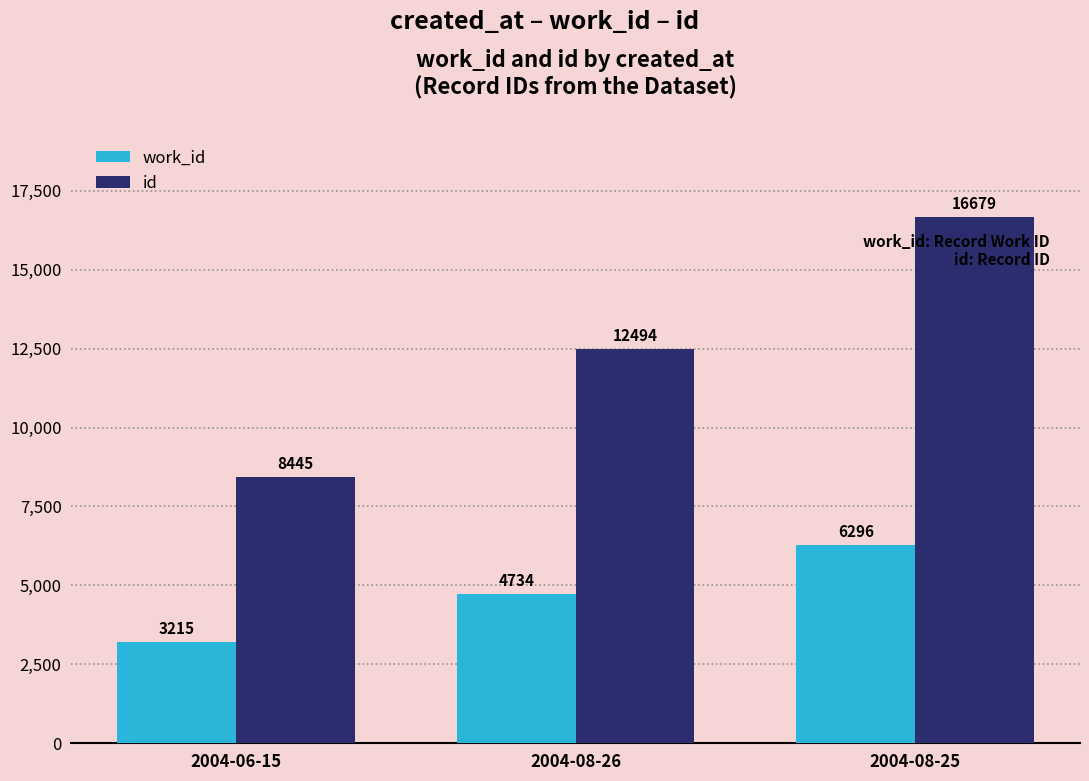

How many values in the id series are below 12494?

1